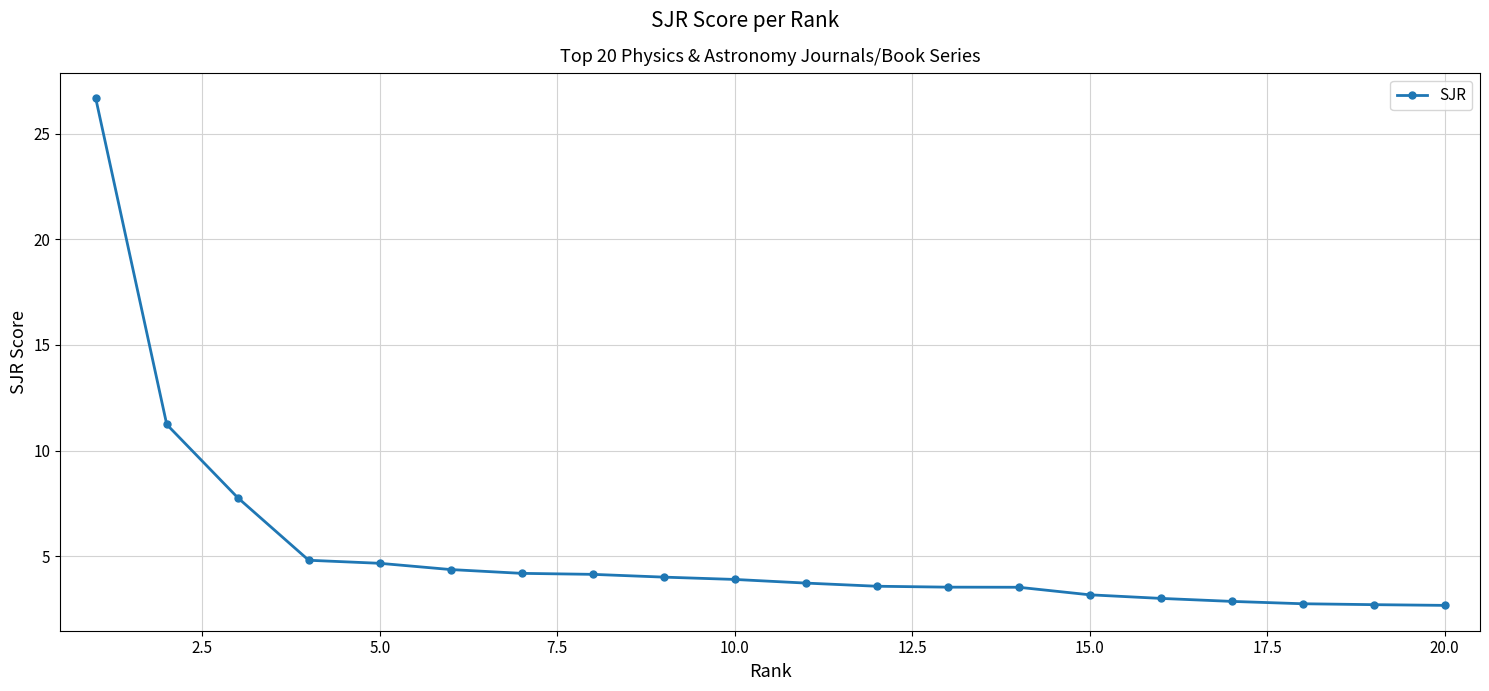

What is the smallest value displayed?

2.7